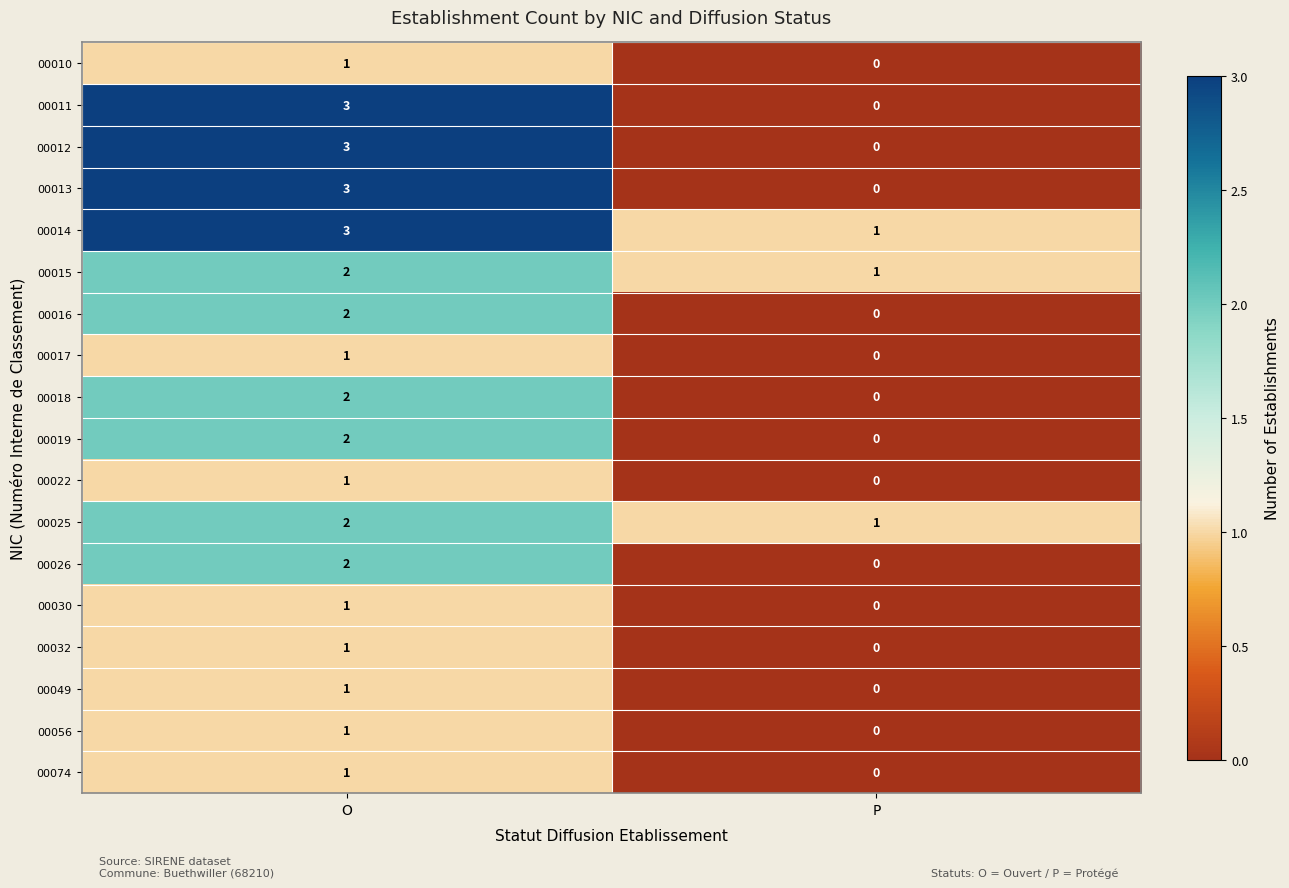

What is the highest value of the 00013 series?

3